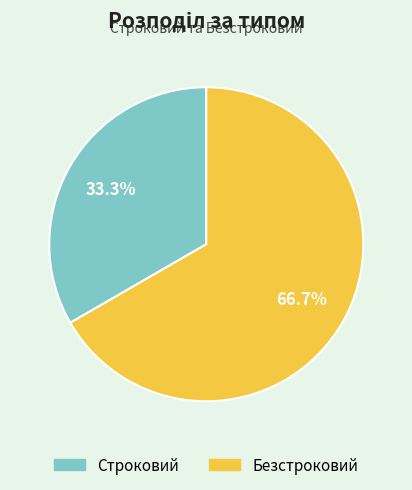

Rank the categories by value from lowest to highest.

Строковий, Безстроковий